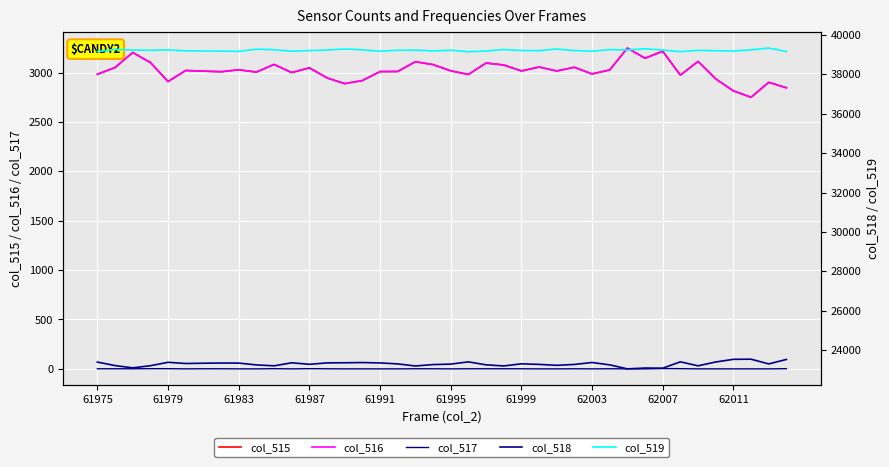

The col_516 series shows 3016 at 61999. True or false?

True